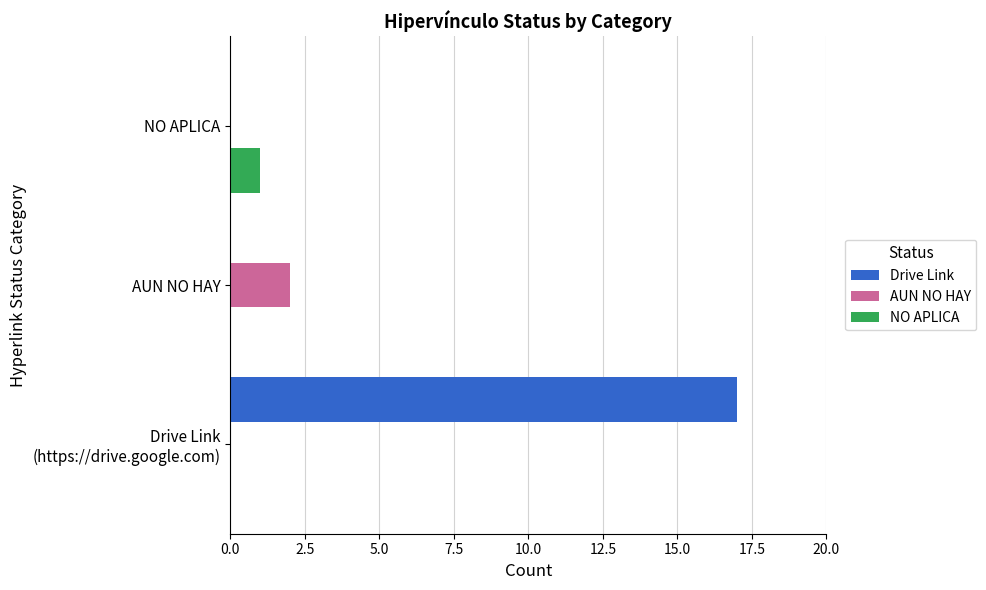

Which series has the largest total across all categories?

Drive Link